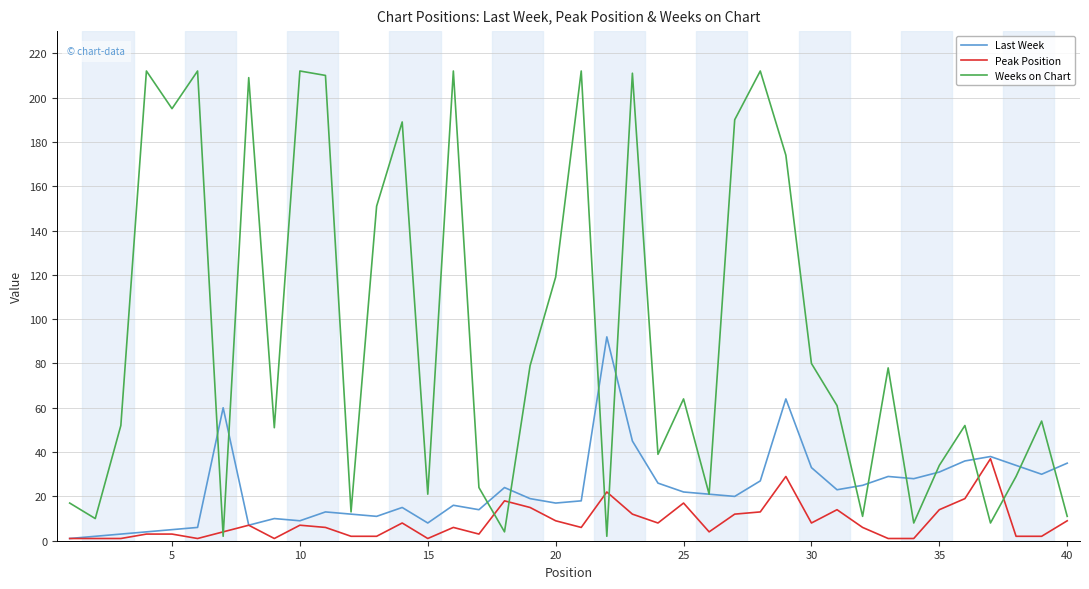

Which series has the largest total across all categories?

Weeks on Chart